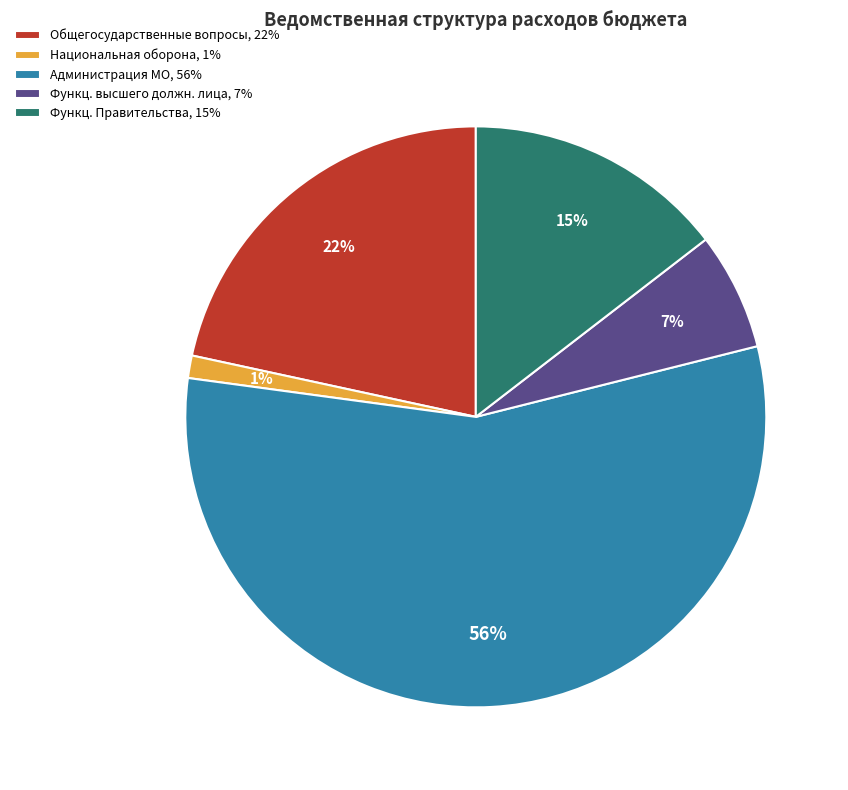

Which slice is the largest?

Администрация МО, 56%